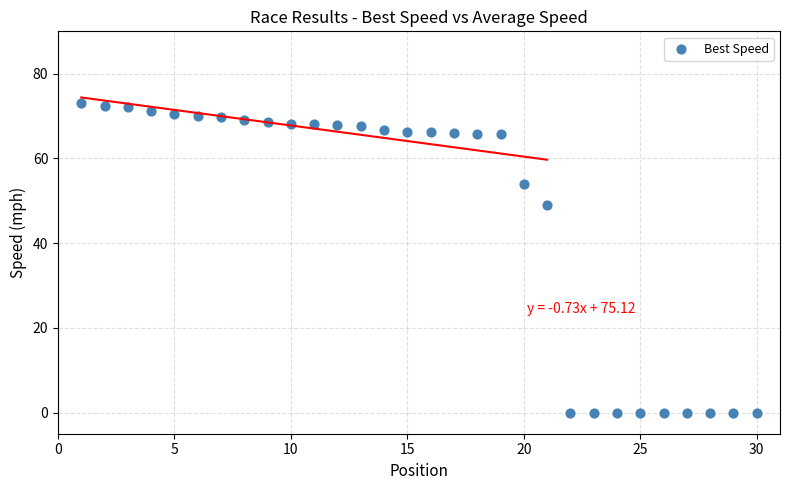

What is the range of X values (max minus min)?

29.0